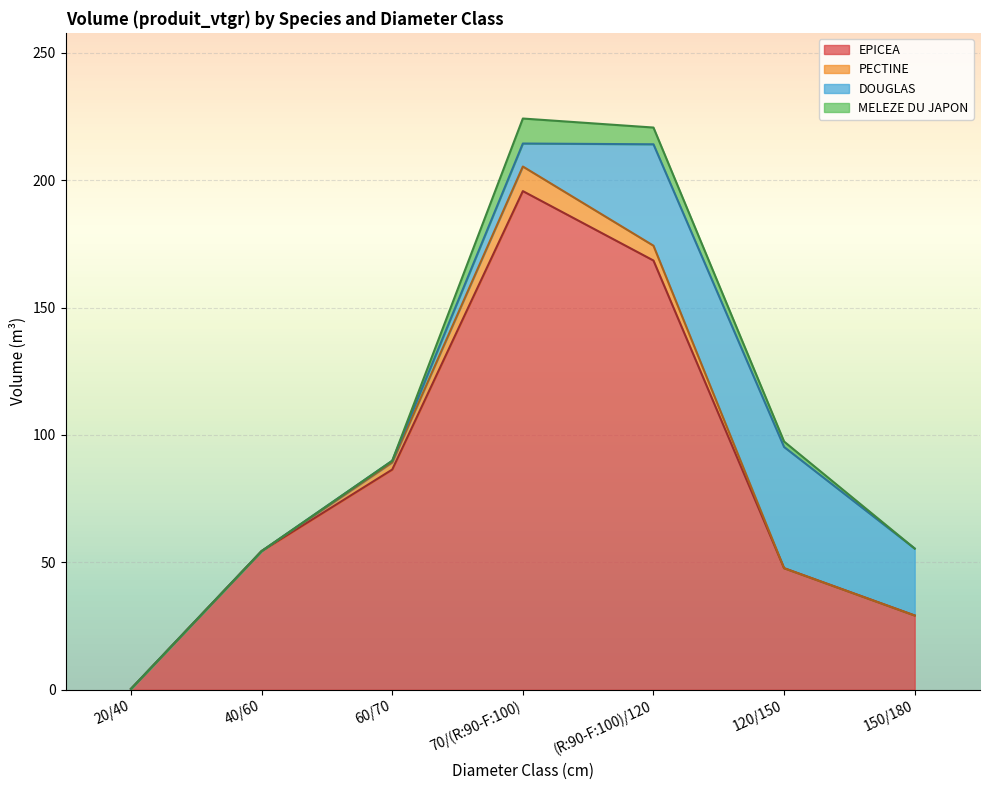

How many times do DOUGLAS and MELEZE DU JAPON cross each other?

2